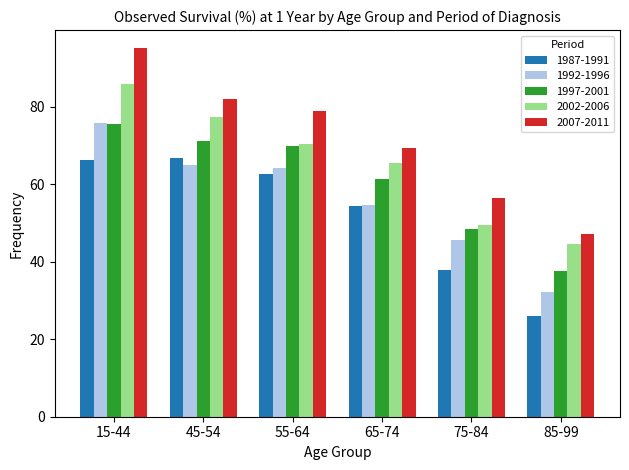

What is the difference between the highest and lowest values at 75-84?

18.5